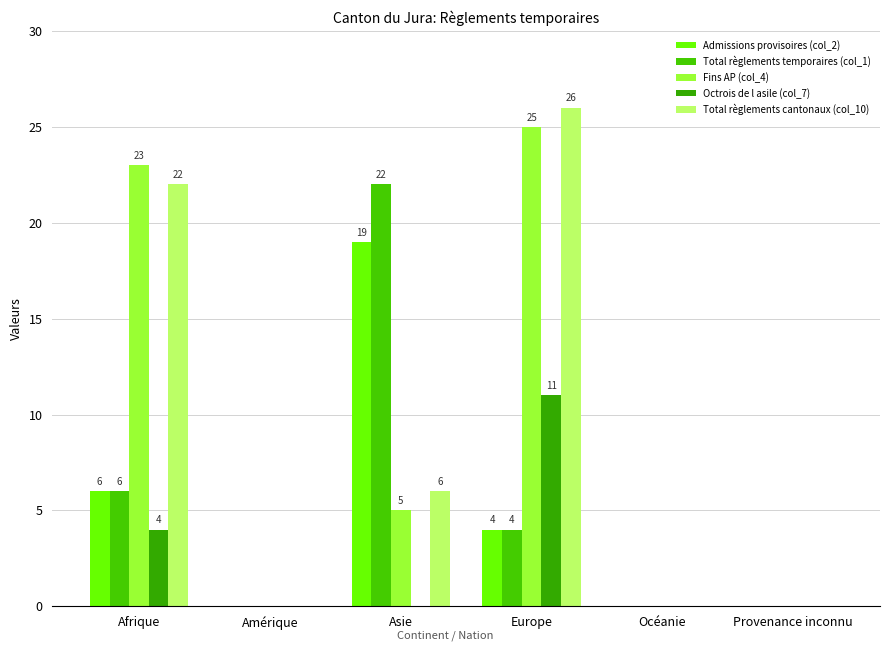

How many groups of bars are there?

6